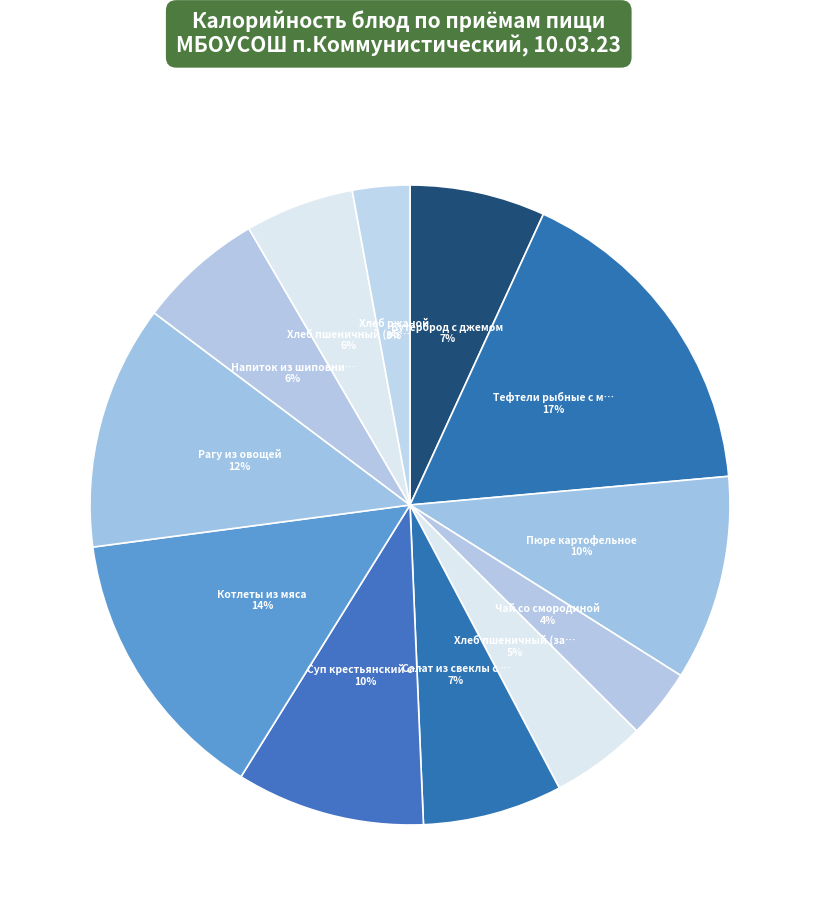

To the nearest percent, what is the difference between the largest and smallest slice percentages?

14%